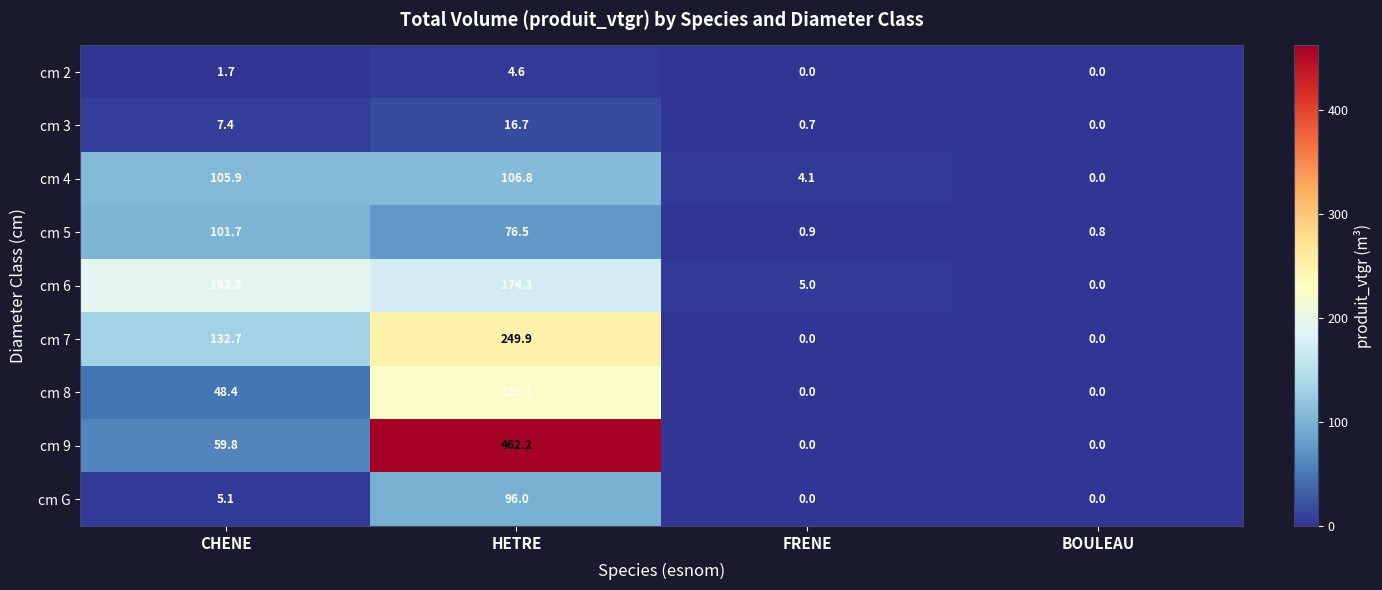

At which label is cm 9 closest to 231?

CHENE